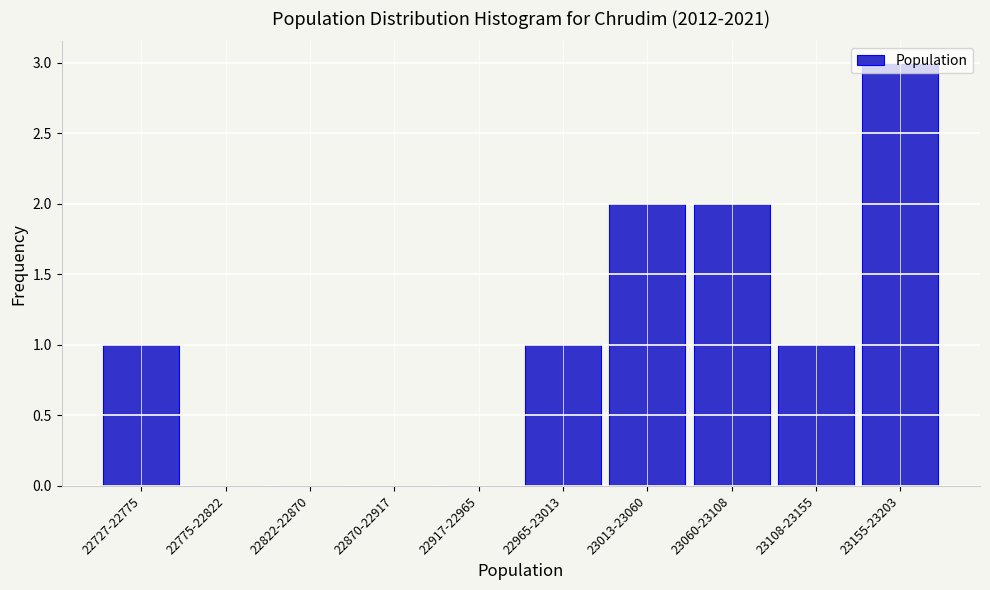

Is it true that the value at 22870-22917 is -2?

False